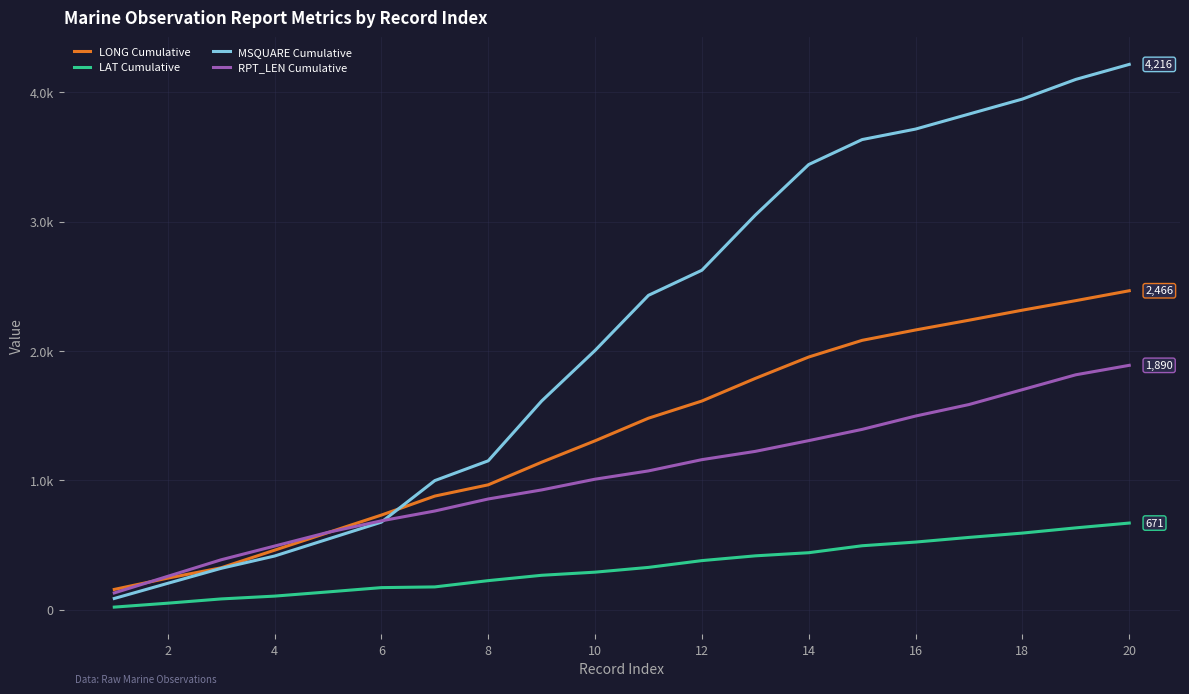

Is this an area chart (filled region under the line)?

No